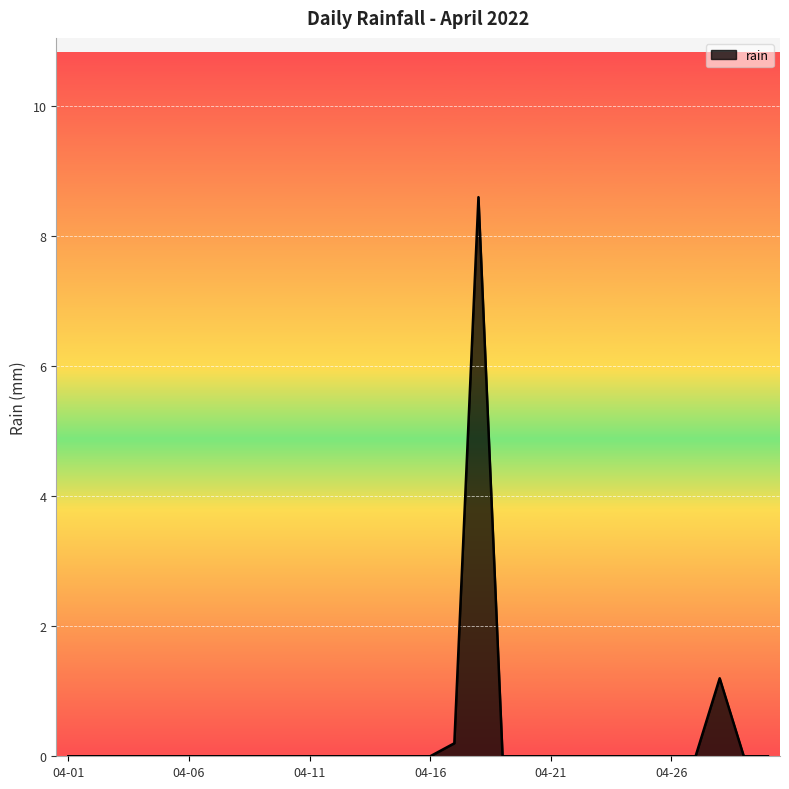

What is the difference between the maximum and minimum values?

8.6